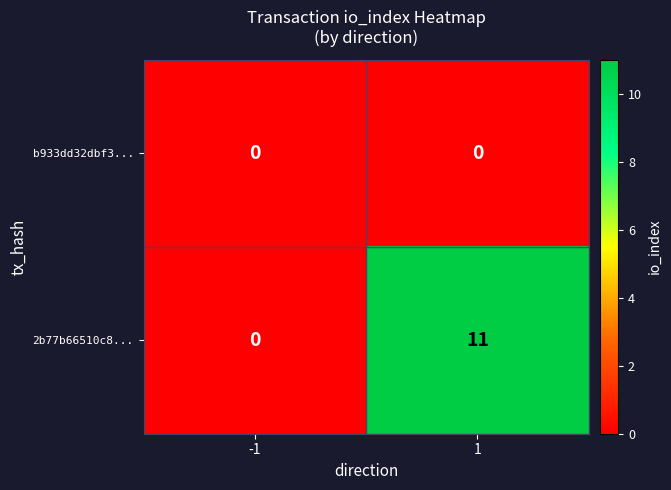

The 2b77b66510c8... series shows 0 at -1. True or false?

True